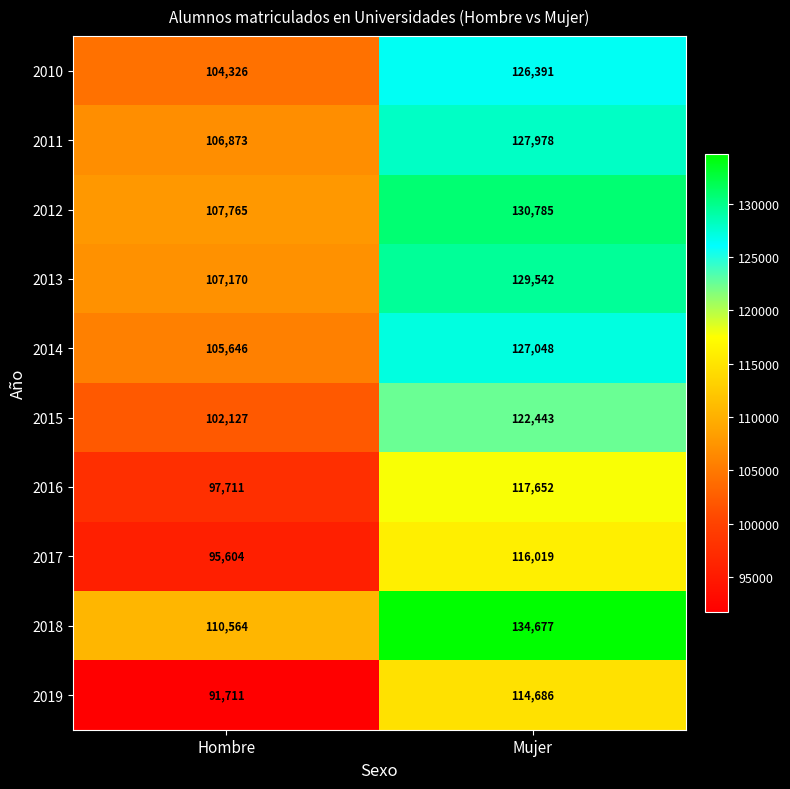

Where is 2019 nearest to the value 103198?

Hombre